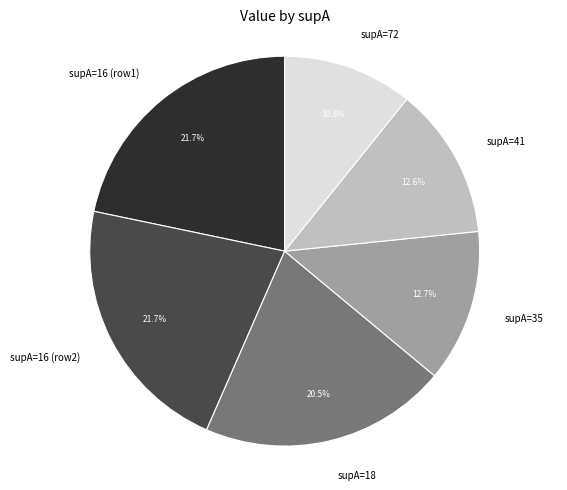

Is there any slice that represents more than half of the pie?

No